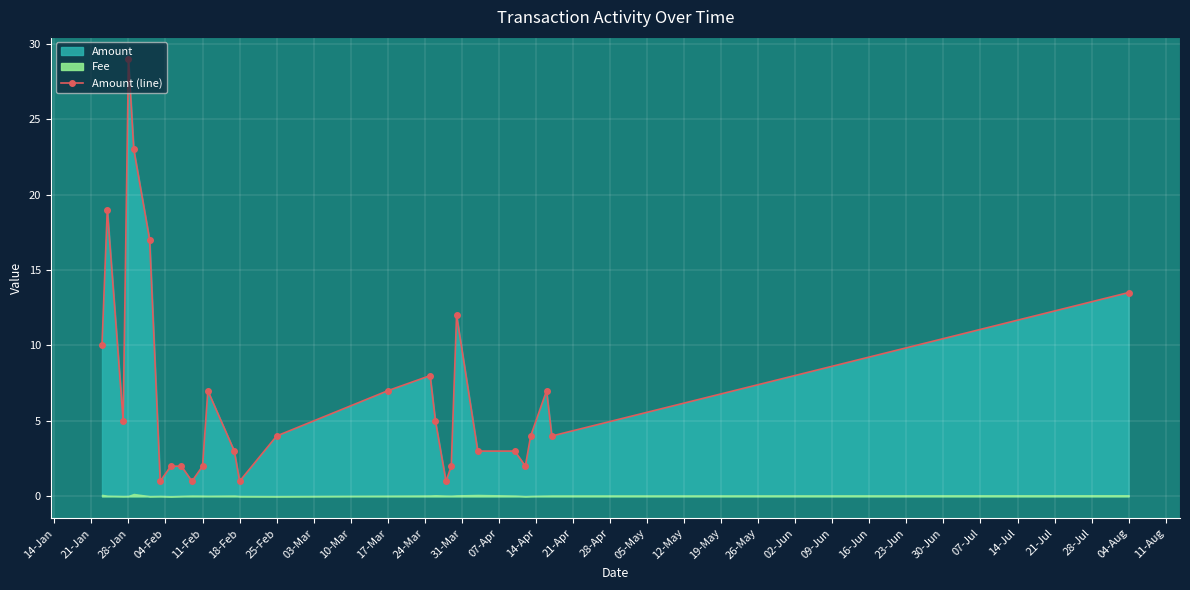

At which label is Amount (line) closest to 15?

04-Aug